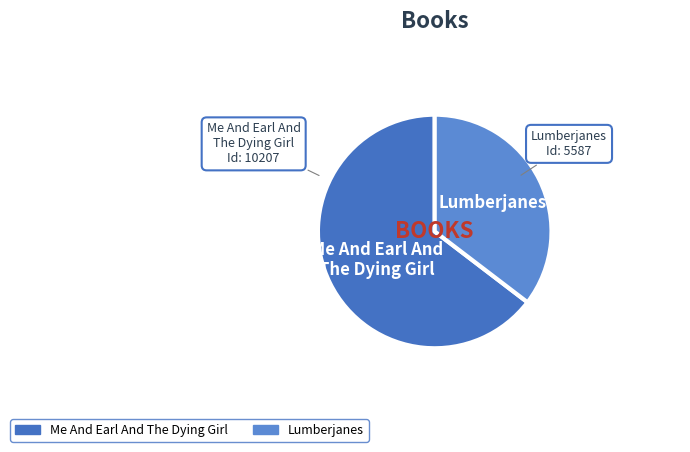

Is it true that Lumberjanes is 35% of the pie?

True